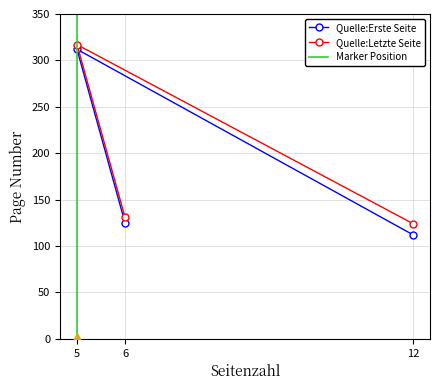

What position from the left is 12?

1